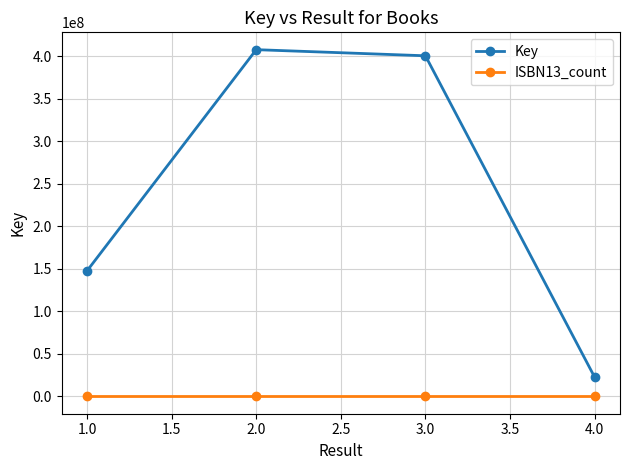

Which series has the largest range (max minus min)?

Key